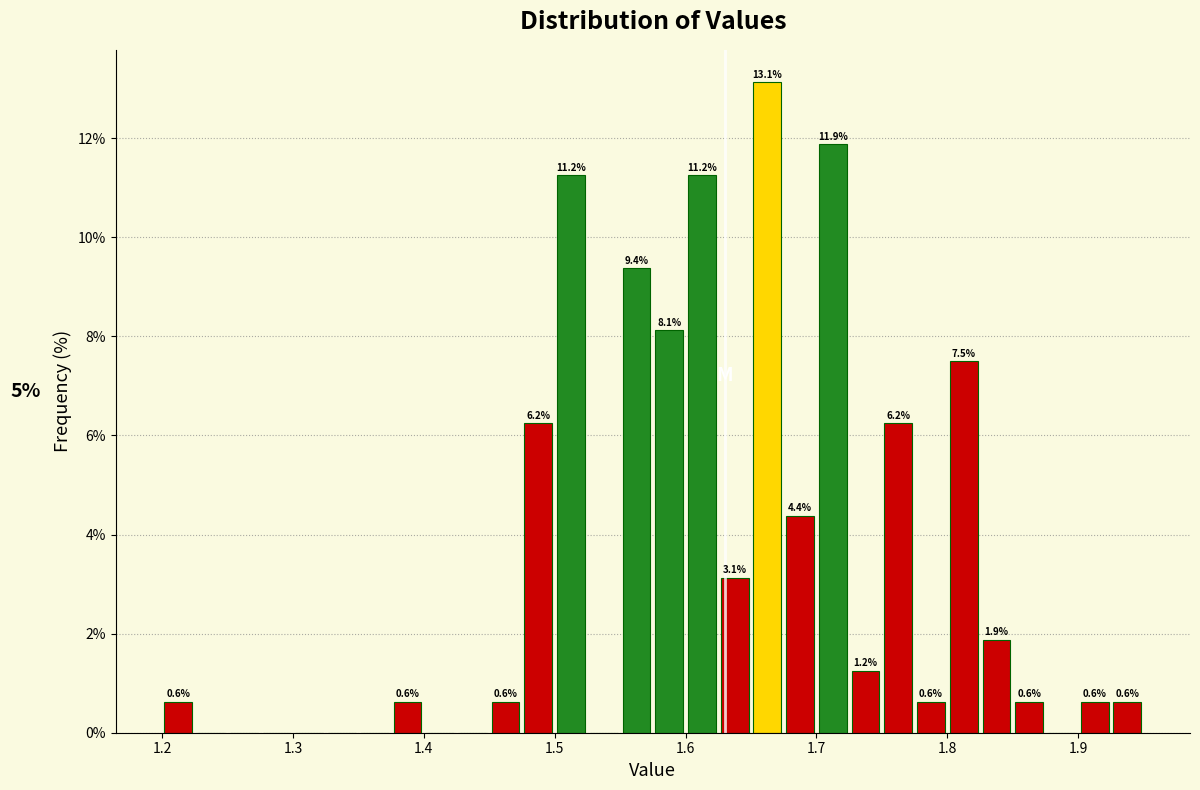

Read against the x-axis, roughly where is the centre of the tallest bar?

1.66